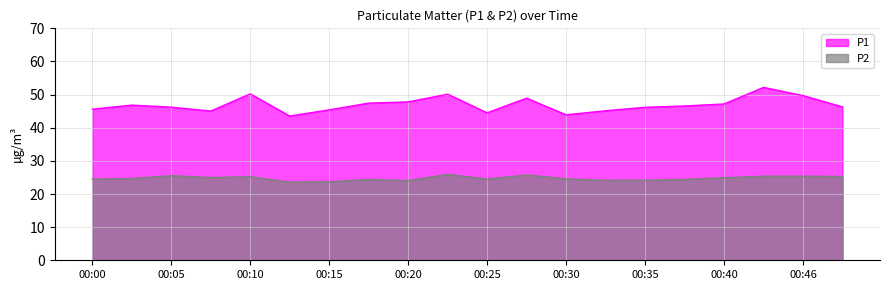

True or false: P2 and P1 cross at least once.

False